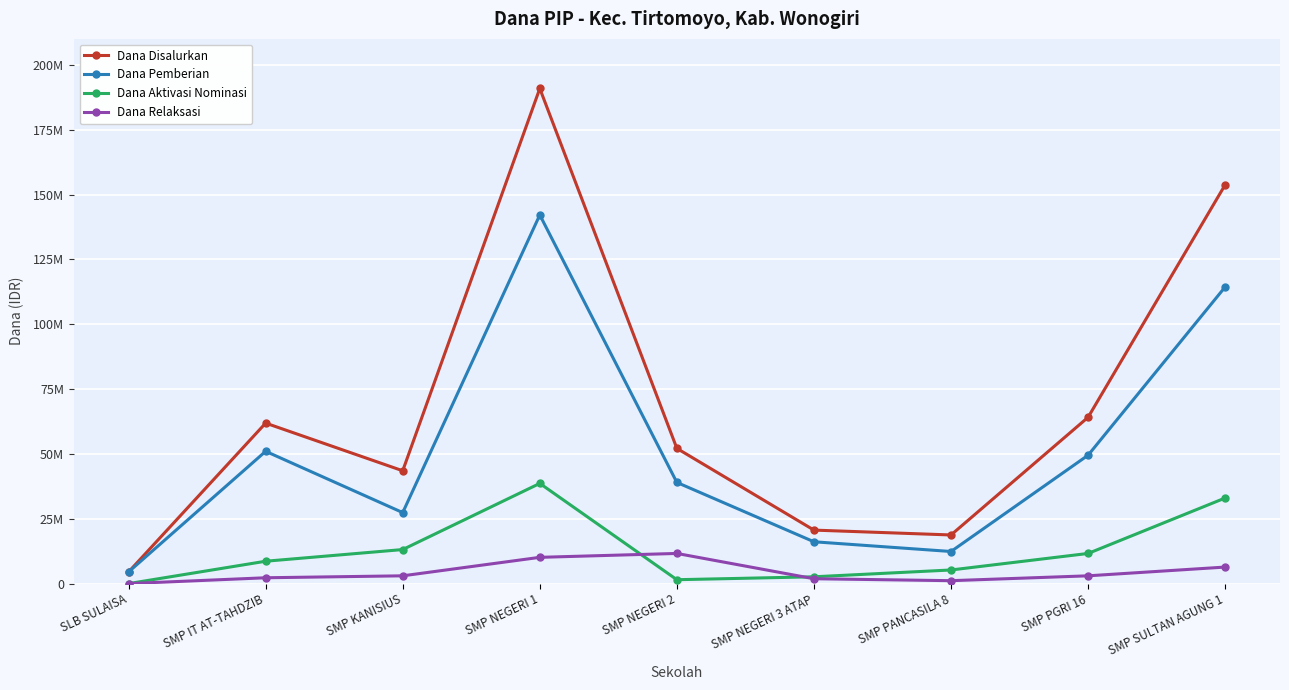

Read the Dana Relaksasi value at SMP KANISIUS.

3000000